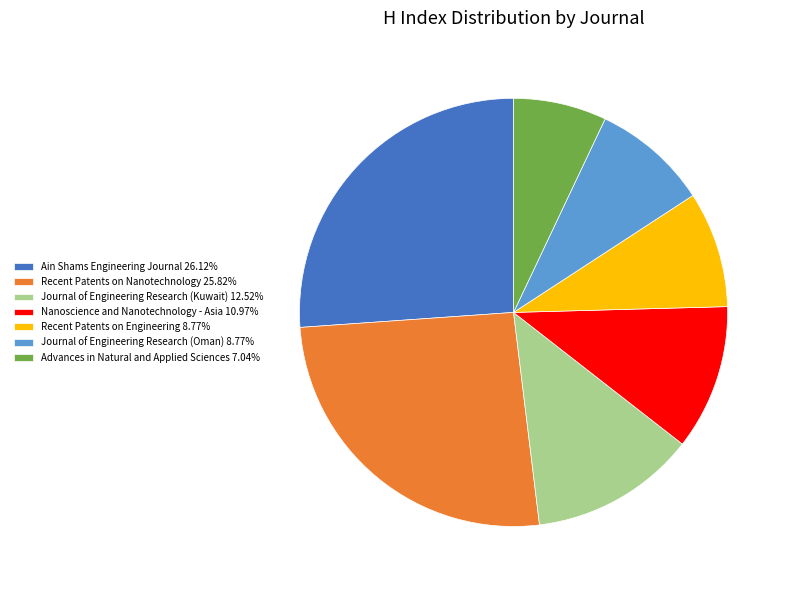

What is the ratio of the value at Ain Shams Engineering Journal 26.12% to the value at Journal of Engineering Research (Kuwait) 12.52%?

2.1